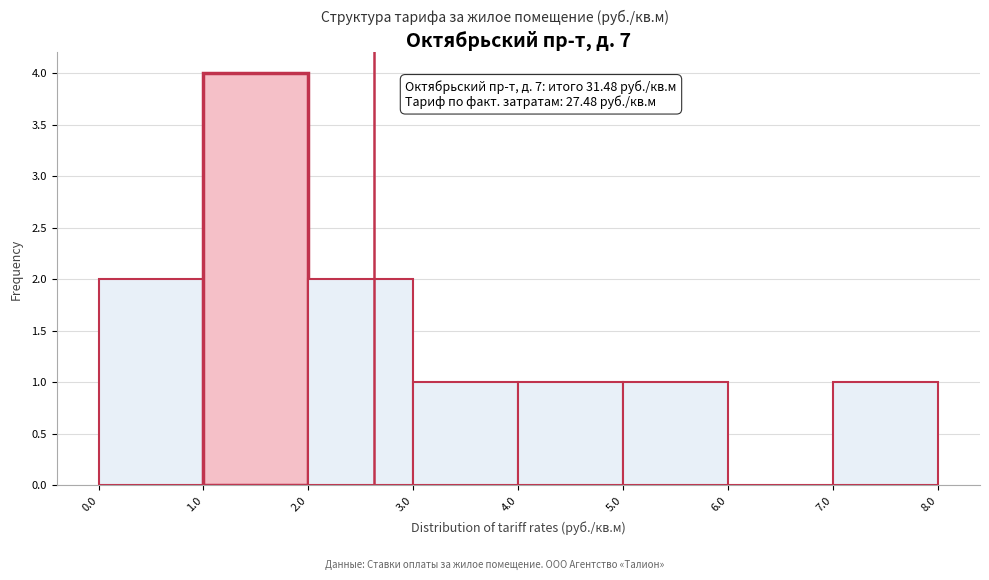

Over which range of the x-axis is the bar tallest?

1.0 to 2.0